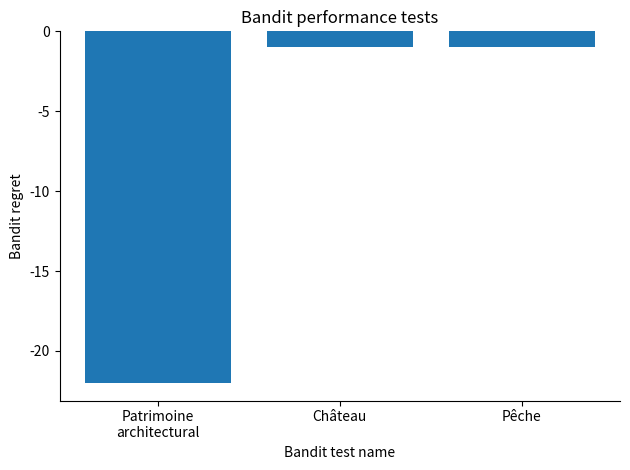

What is the label of the 3rd bar from the left?

Pêche